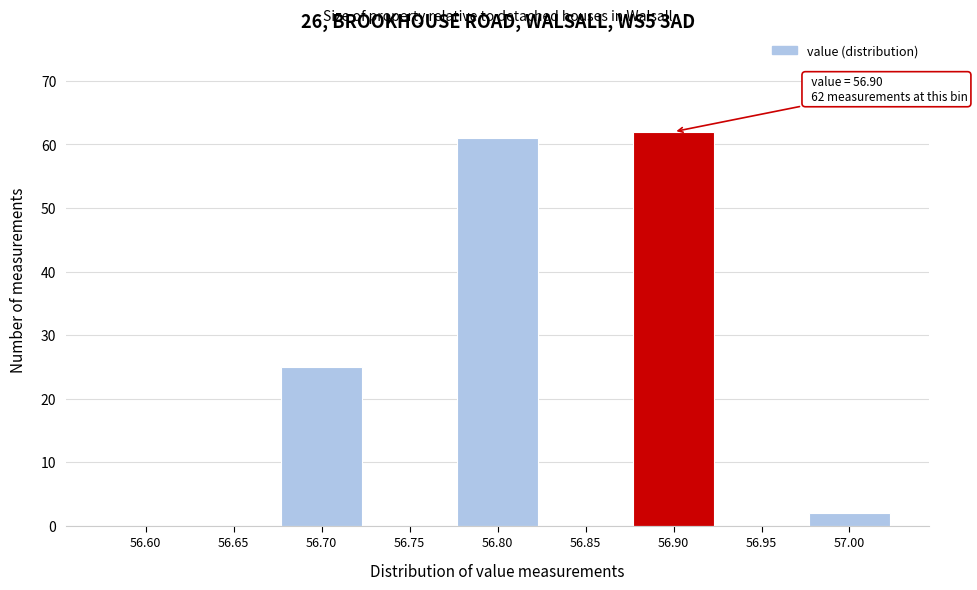

Reading left to right, transcribe all the data shown in this chart.

56.60=0	56.65=0	56.70=25	56.75=0	56.80=61	56.85=0	56.90=62	56.95=0	57.00=2